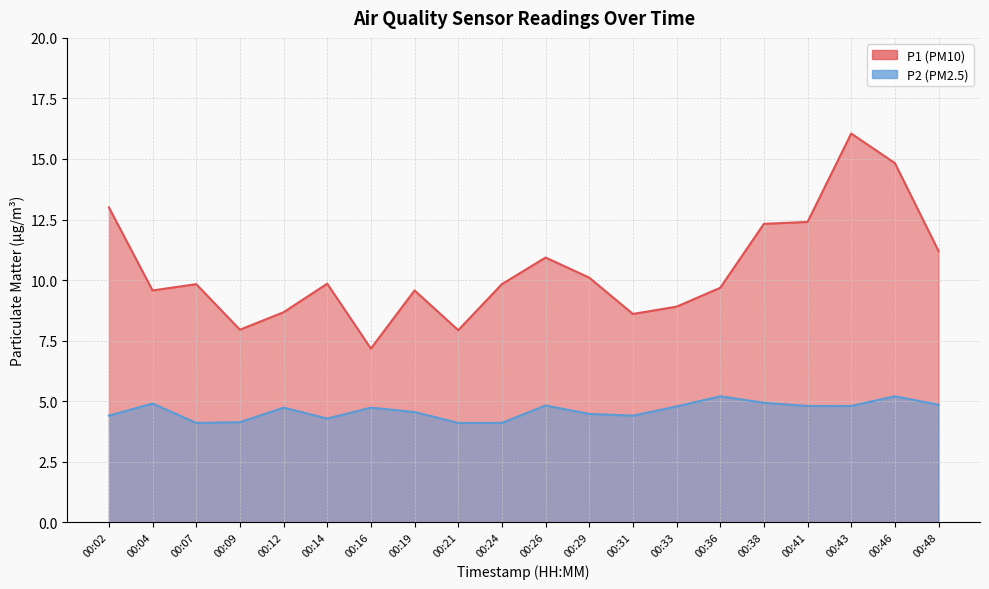

What is the value of the P2 point at the 16th from the left?

4.9